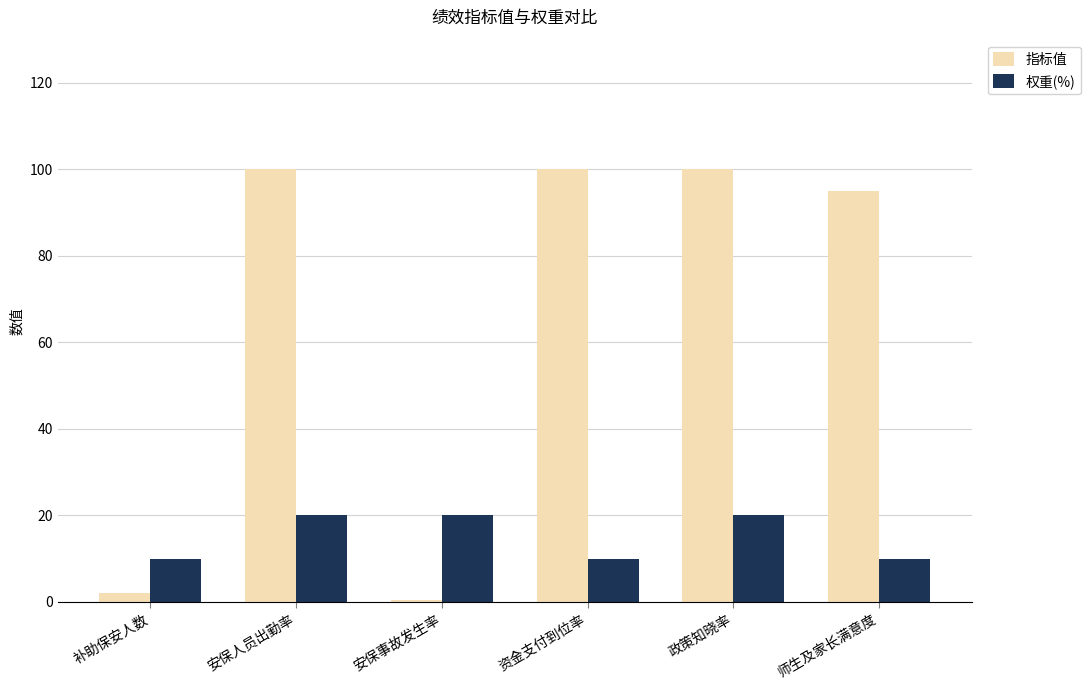

Which series changed the most between 补助保安人数 and 安保人员出勤率?

指标值